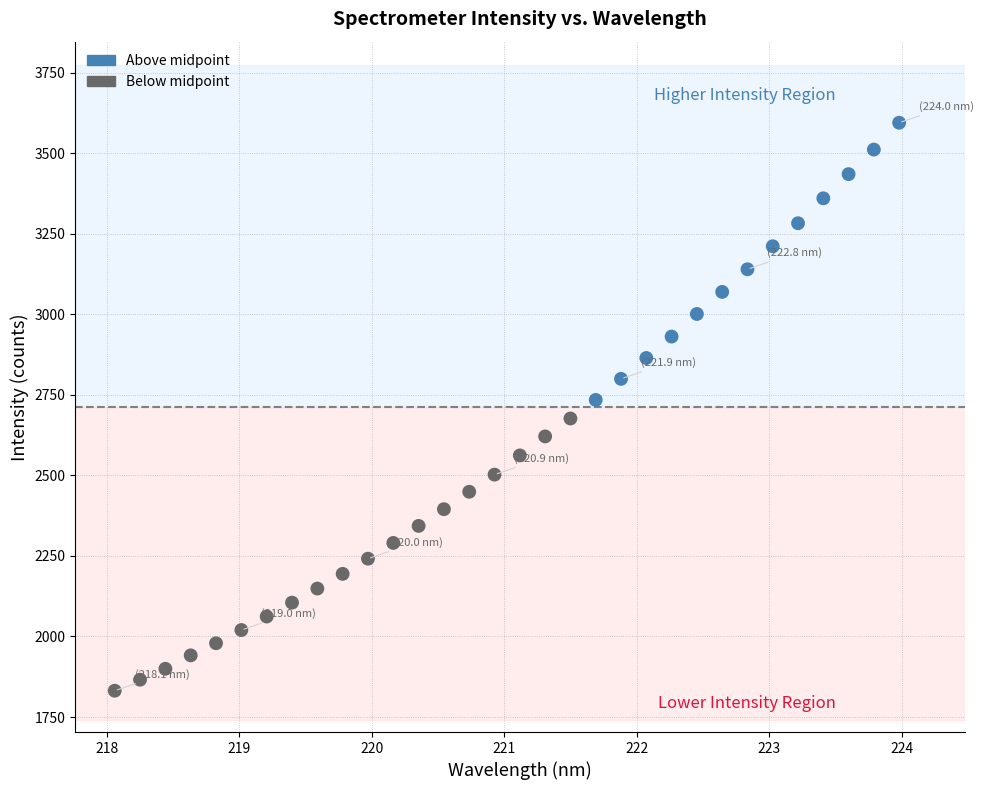

What is the range of Y values (max minus min)?

1762.5